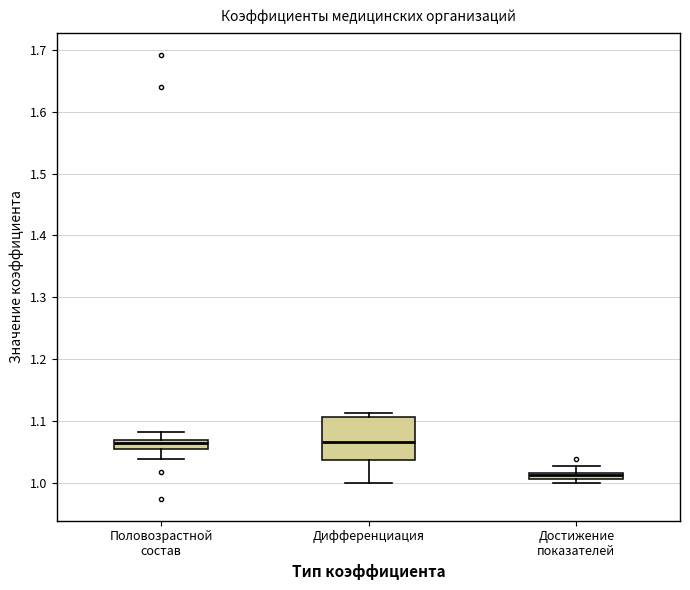

Where does the lower whisker of the box for Дифференциация end on the y-axis? The values are not printed on the chart, so give them approximately, as read against the axis.

1.00